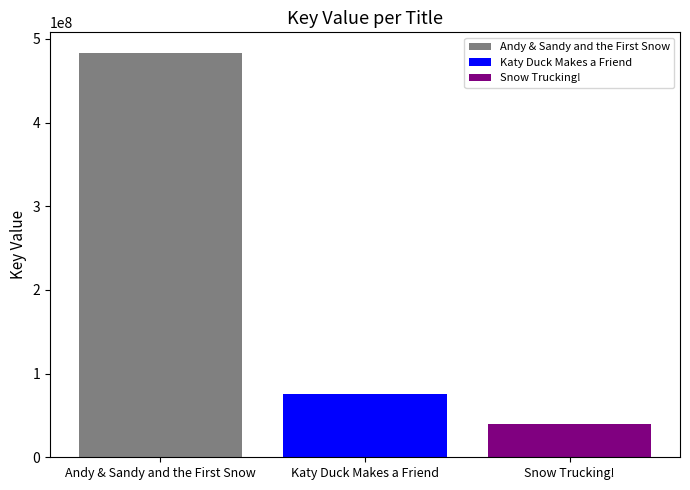

What is the maximum value shown in the chart?

483716745